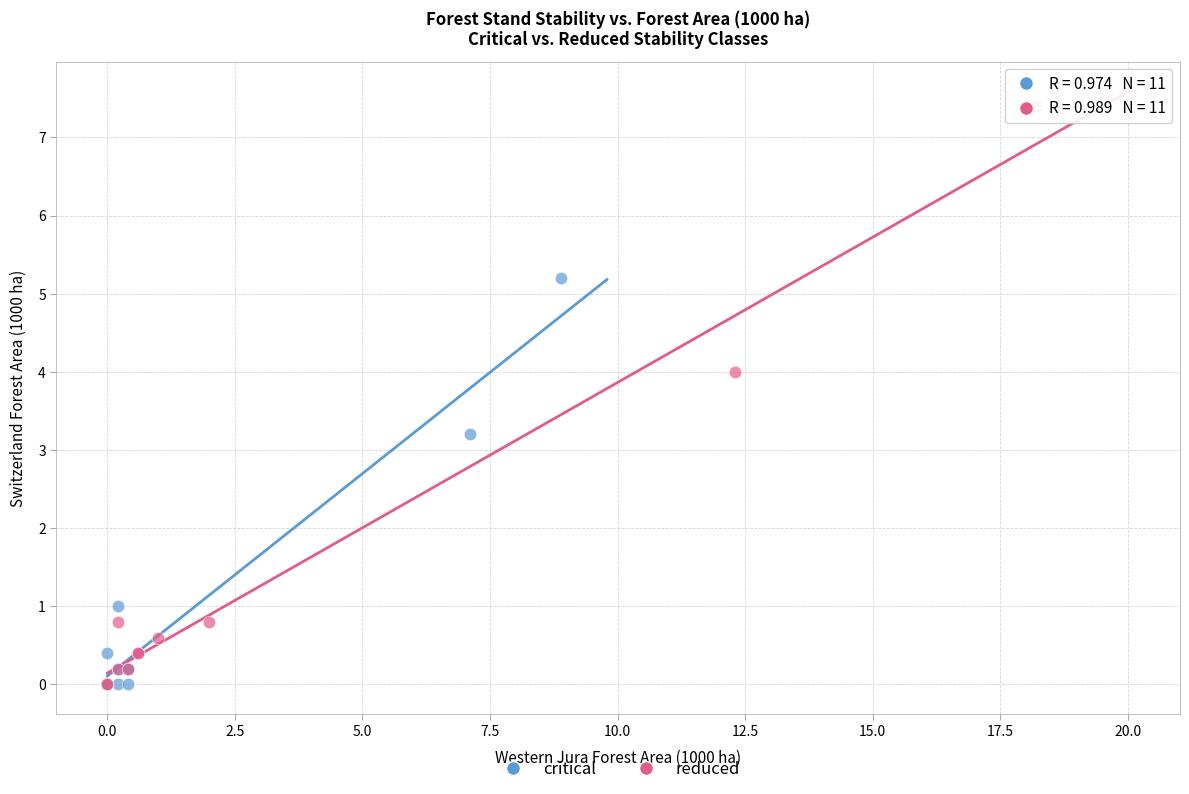

Which series has the largest Y range (max minus min)?

reduced